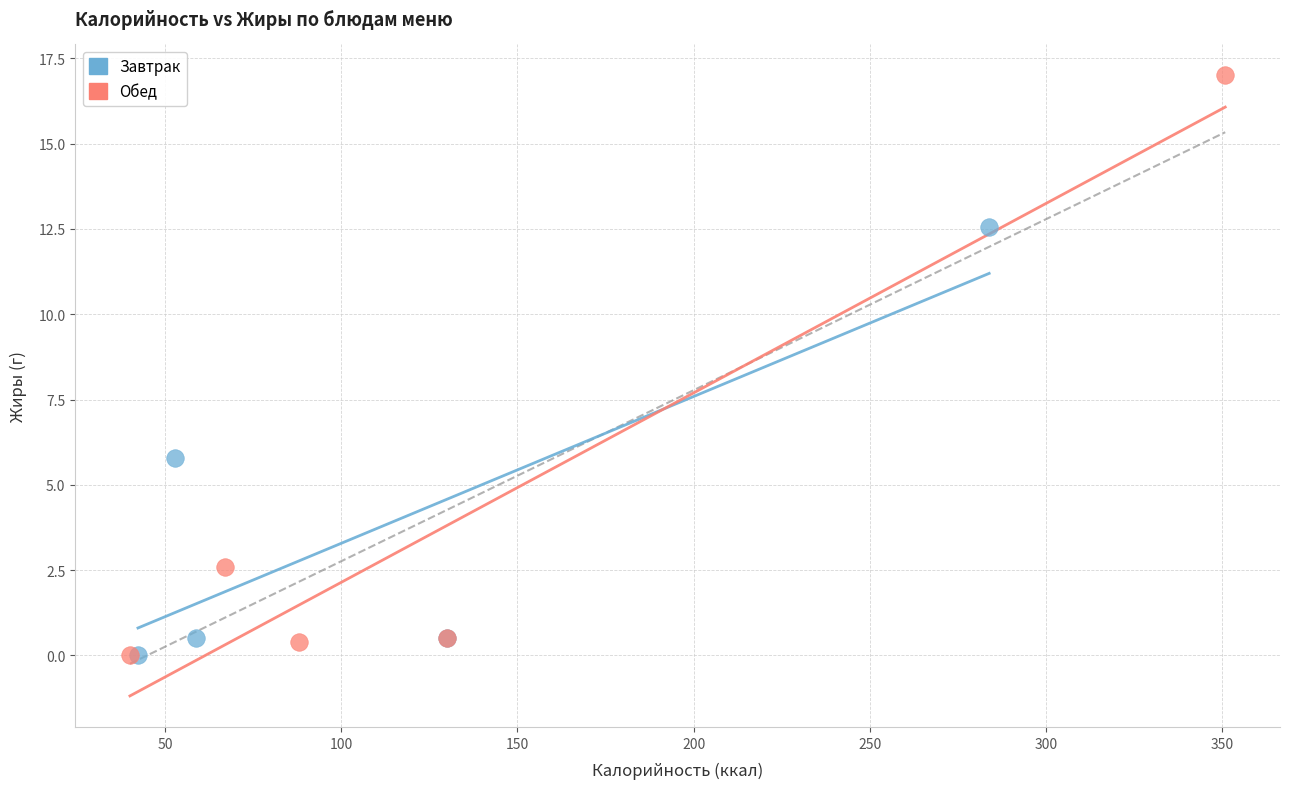

Which series has the widest spread of Y values?

Обед